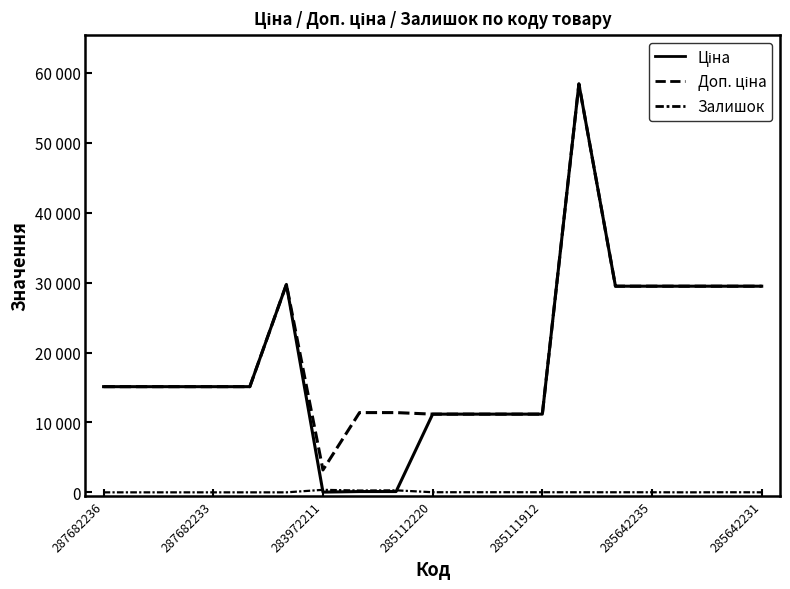

At which category does Залишок reach its first local valley?

7